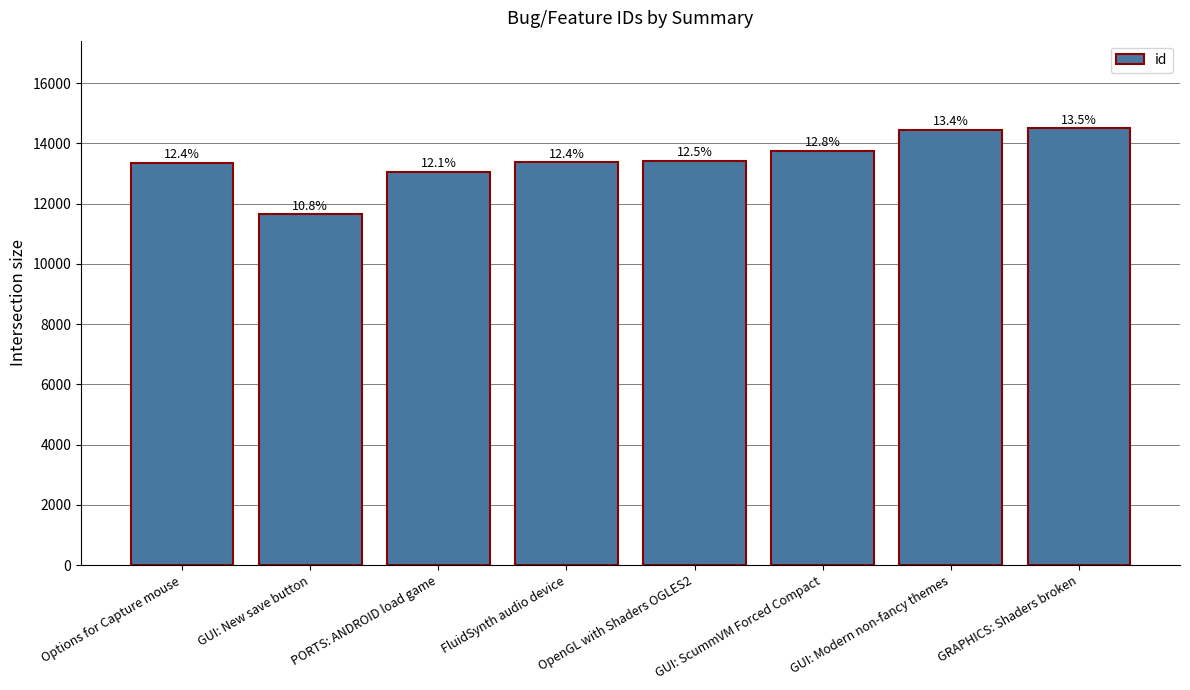

Which label corresponds to the largest value in the chart?

GRAPHICS: Shaders broken